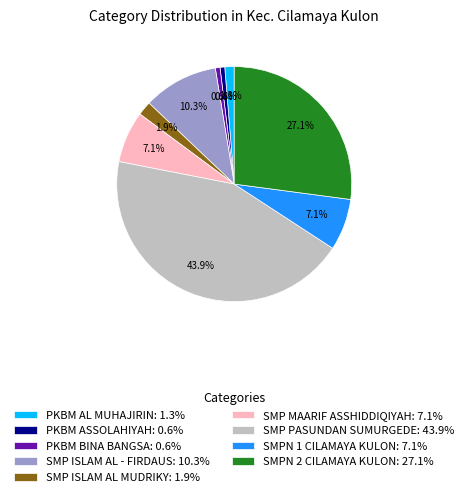

How many segments does this pie chart have?

9